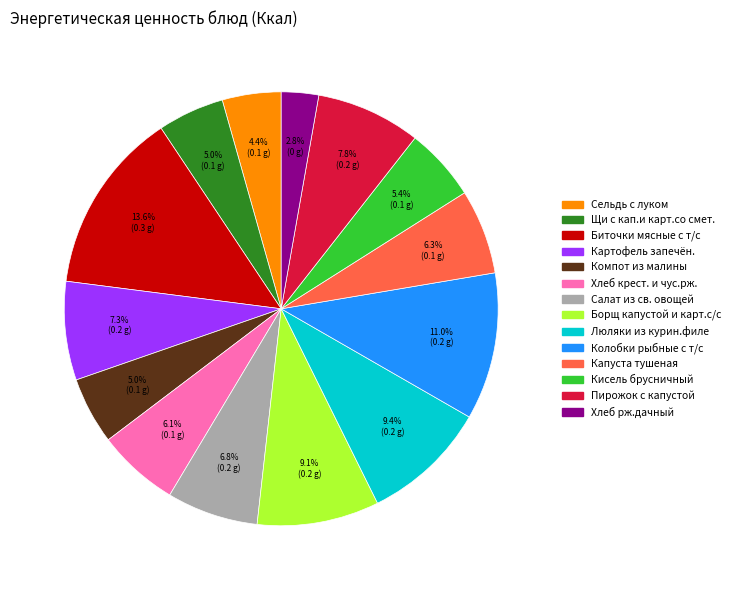

The Колобки рыбные с т/с slice represents 11% of the pie. True or false?

True